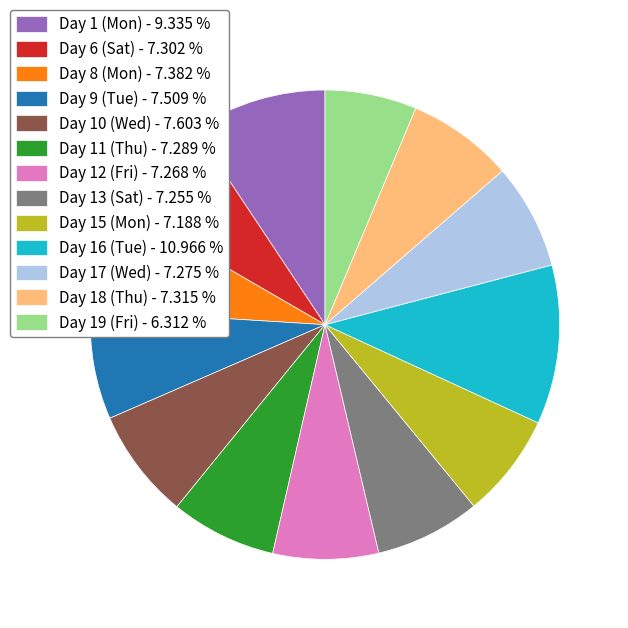

Is the sum of Day 1 (Mon) - 9.335 % and Day 13 (Sat) - 7.255 % greater than half?

No